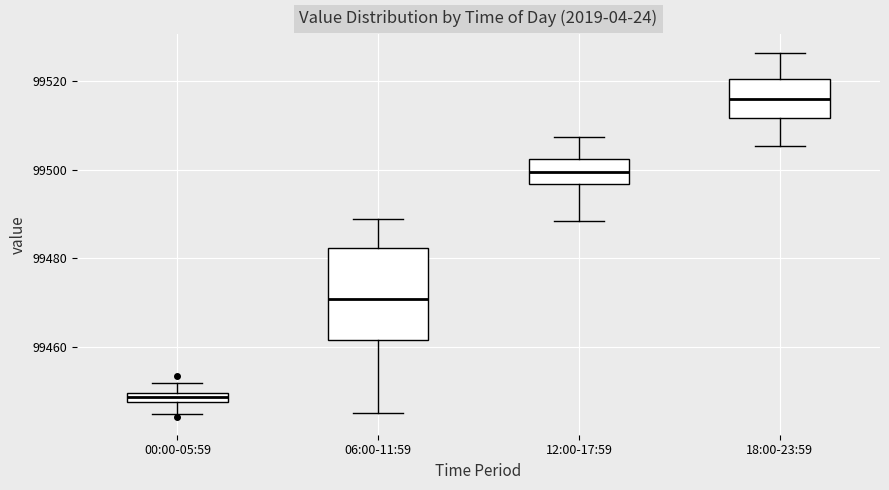

Comparing the boxes themselves (not the whiskers), which one is the tallest?

06:00-11:59